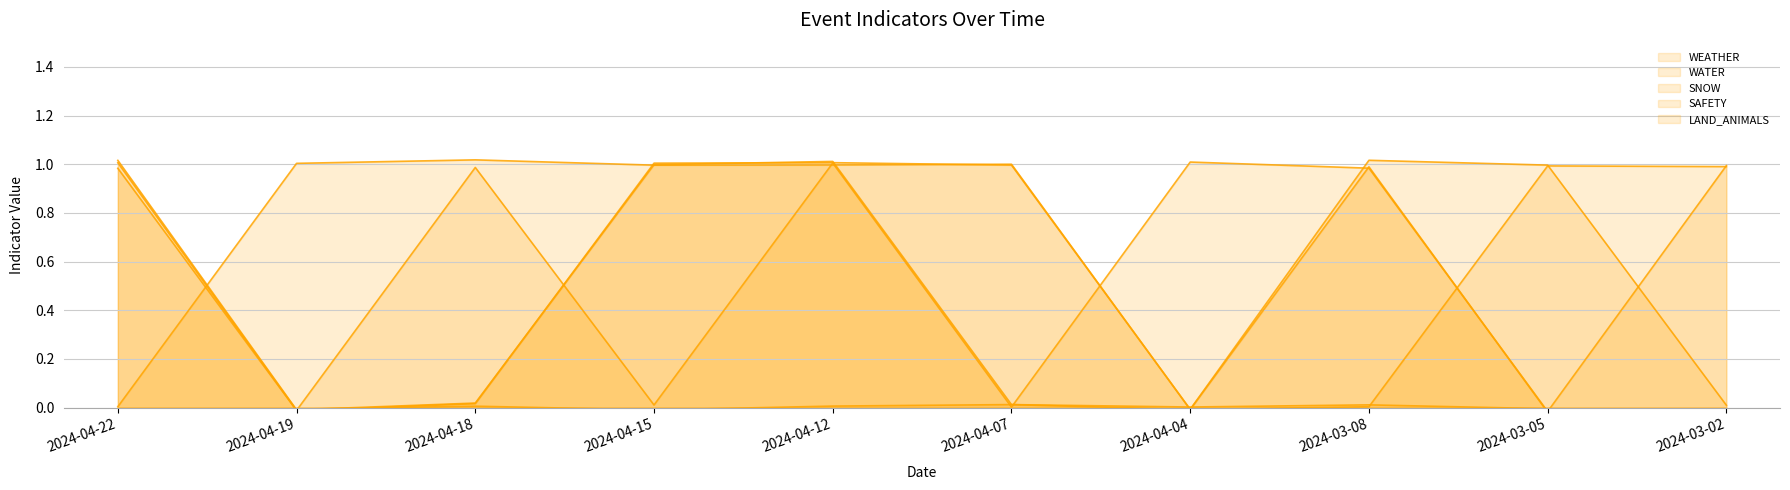

True or false: SNOW has more than 1 points higher than both neighbors.

True